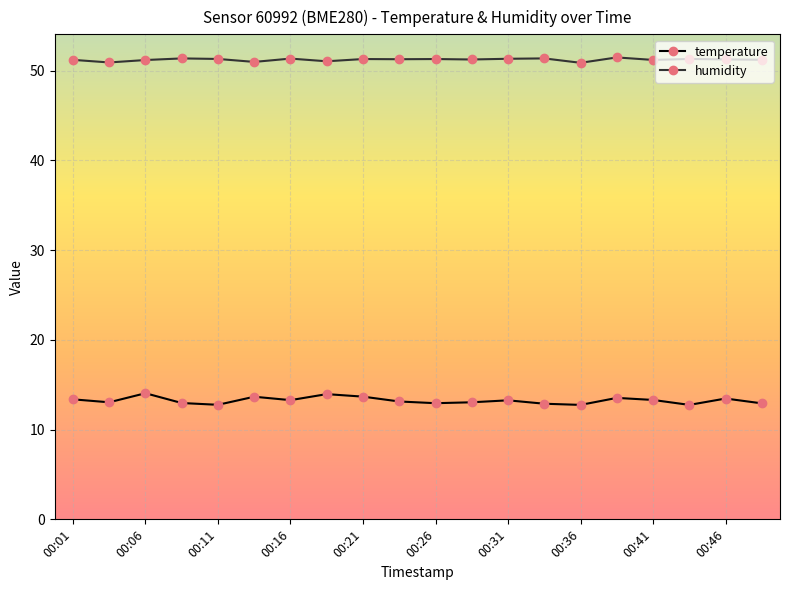

What is the smallest value displayed?

12.8